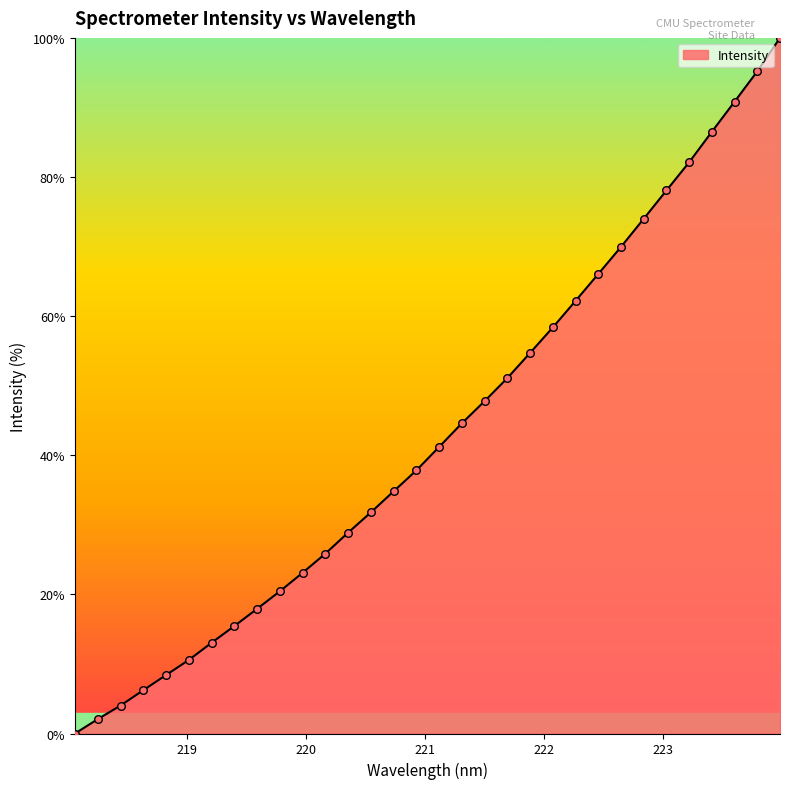

What is the maximum value shown in the chart?

100.0